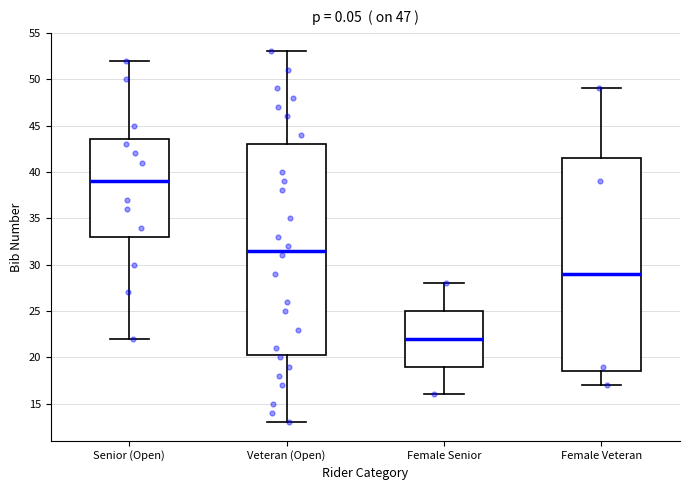

Reading left to right, read every box against the y-axis: the position of its median line, the range the box covers, and the ends of its whiskers. The values are not printed on the chart, so give them approximately, as read against the axis.

Senior (Open): median 39.0, box 33.0 to 43.5, whiskers 22.0 to 52.0
Veteran (Open): median 31.5, box 20.5 to 43.0, whiskers 13.0 to 53.0
Female Senior: median 22.0, box 19.0 to 25.0, whiskers 16.0 to 28.0
Female Veteran: median 29.0, box 18.5 to 41.5, whiskers 17.0 to 49.0